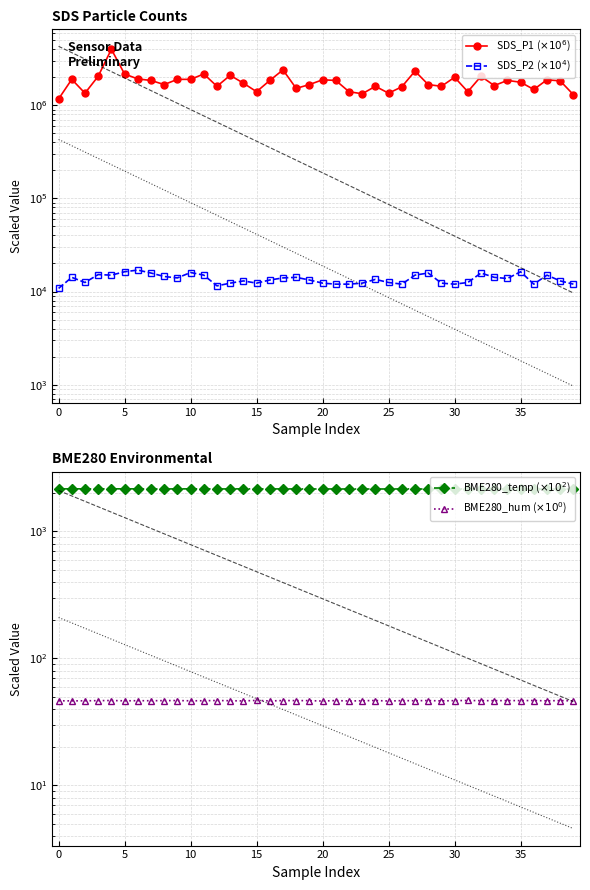

True or false: SDS_P2 ($\times10^{4}$) has more than 2 points higher than both neighbors.

True